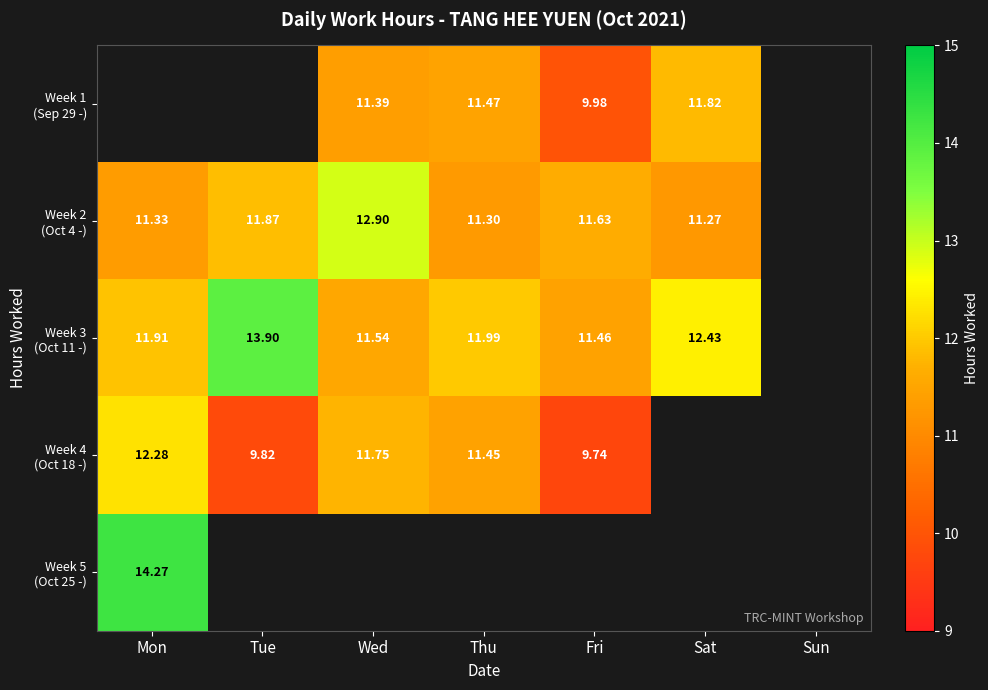

What is the minimum value shown in the chart?

9.7